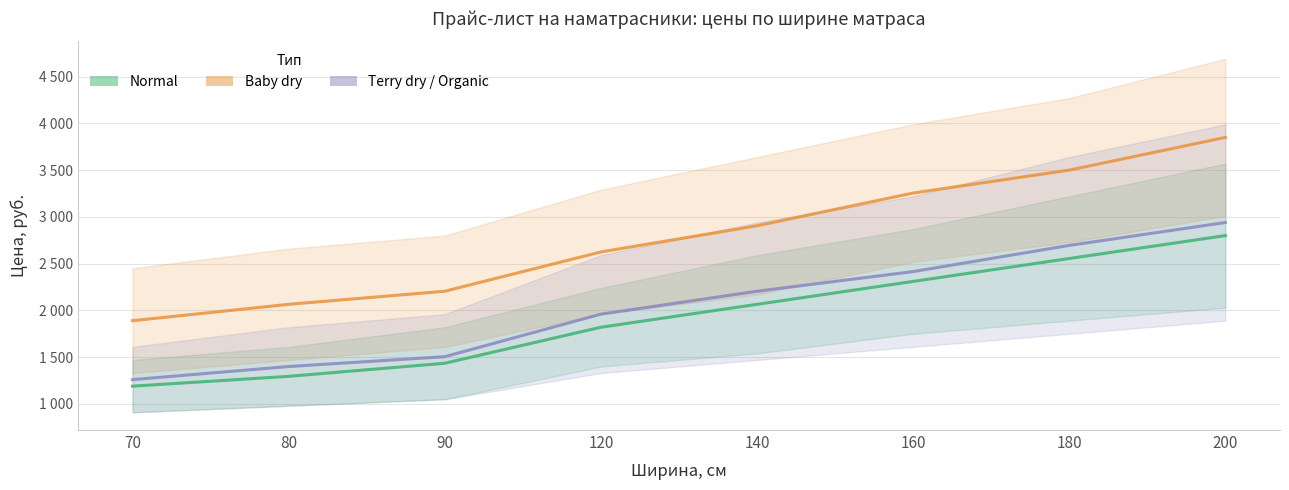

How many series are shown in this chart?

3